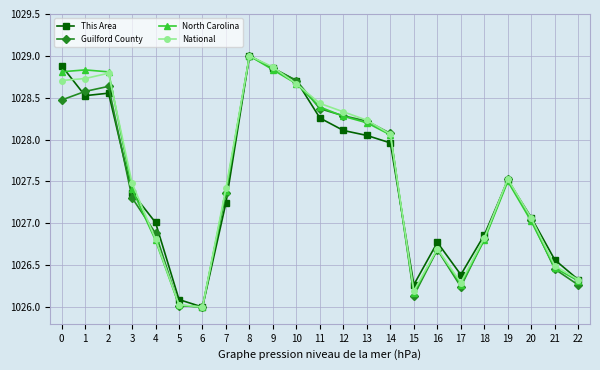

Is the value of North Carolina at 8 greater than the value of Guilford County at 3?

Yes